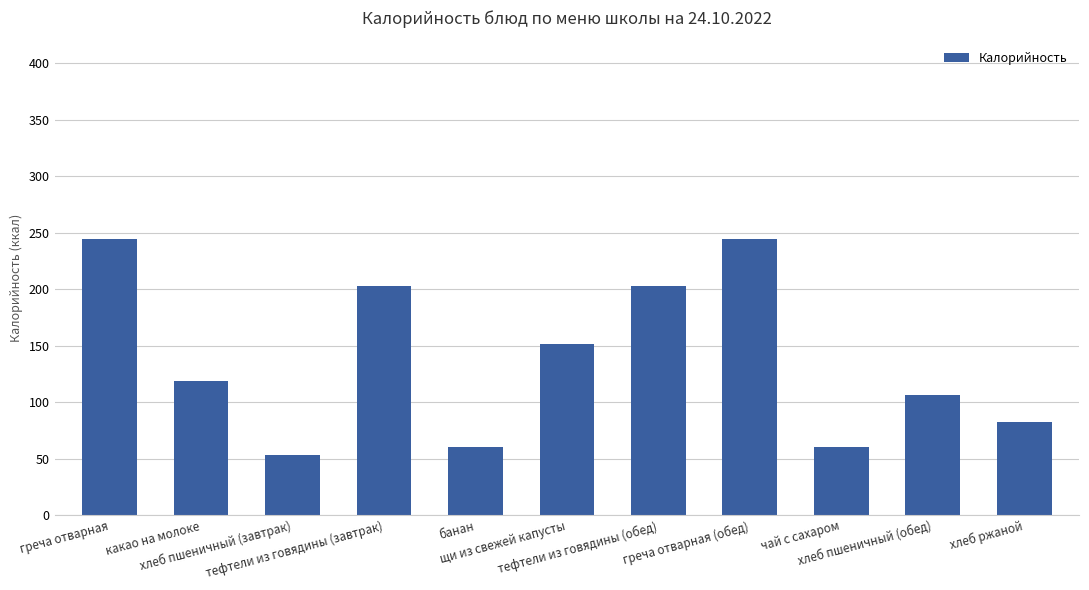

The chart shows a value of 252 at щи из свежей капусты. True or false?

False